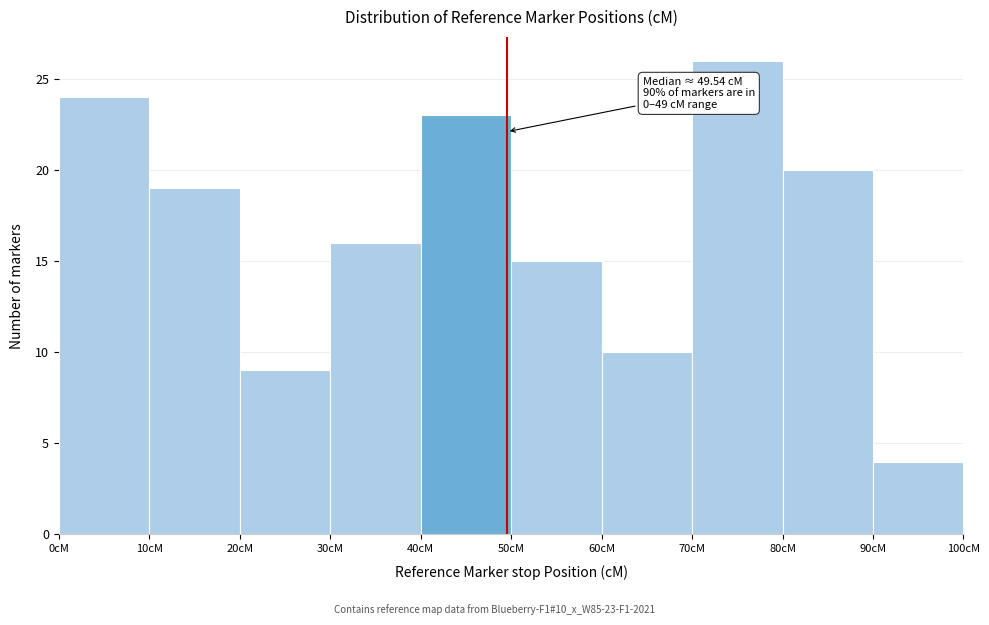

Which range on the x-axis has the tallest bar?

70 to 80